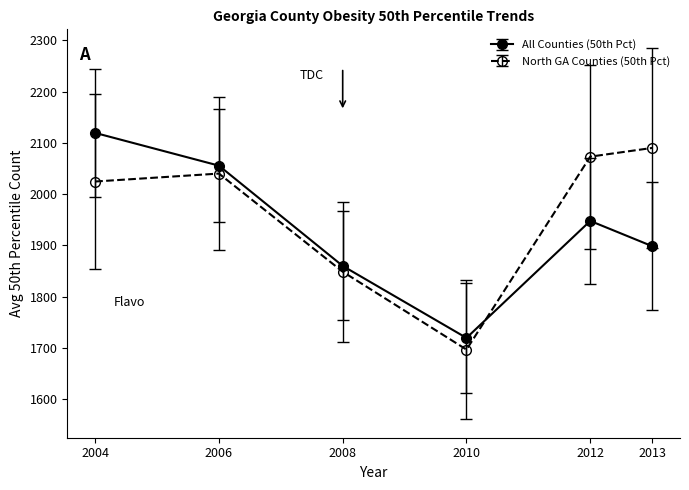

The All Counties (50th Pct) series shows 2595.0 at 2012. True or false?

False